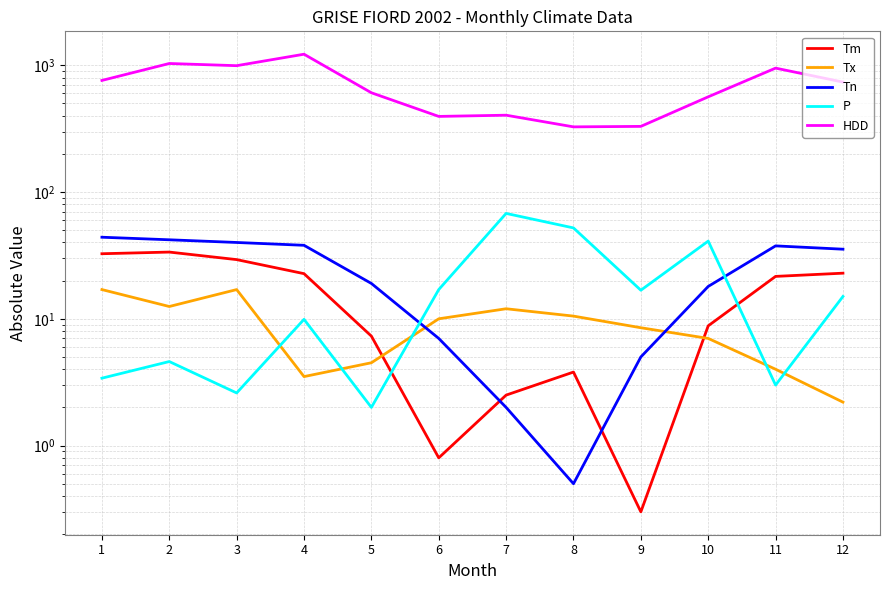

What is the total value across all series at 5?

639.6